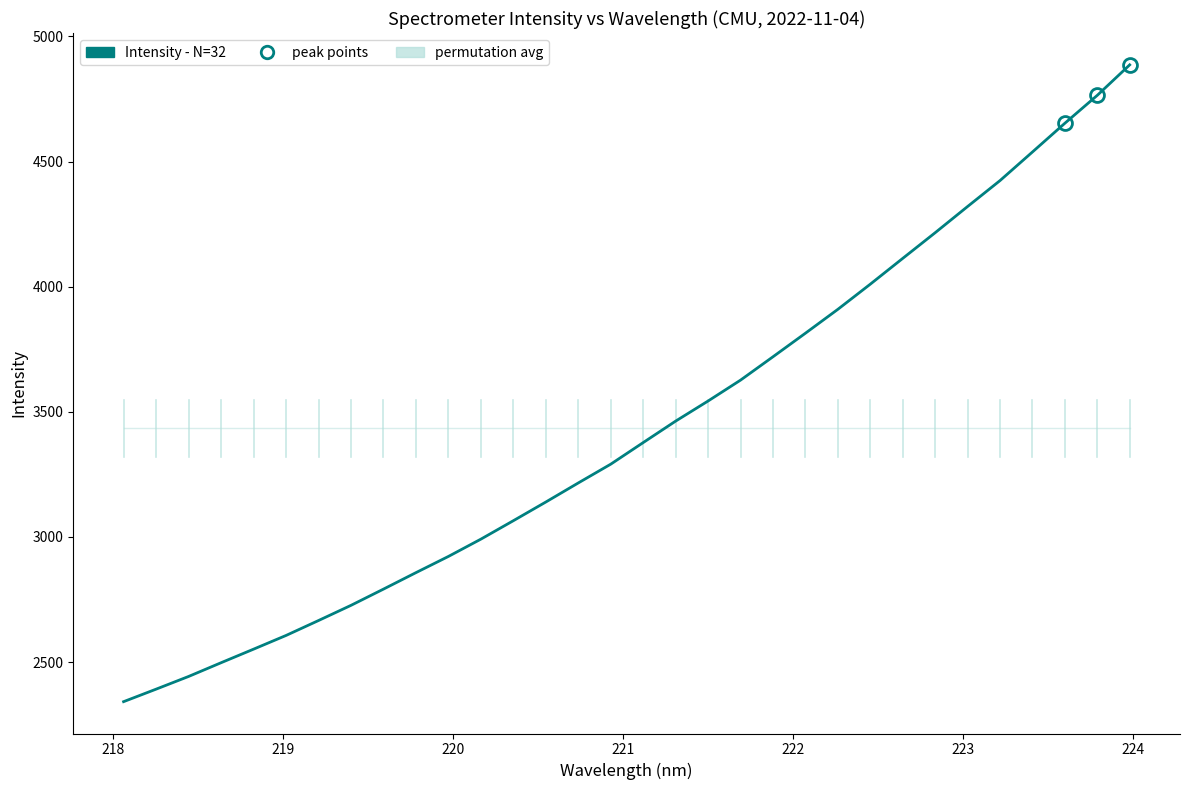

How many times do Intensity - N=32 and permutation avg cross each other?

1